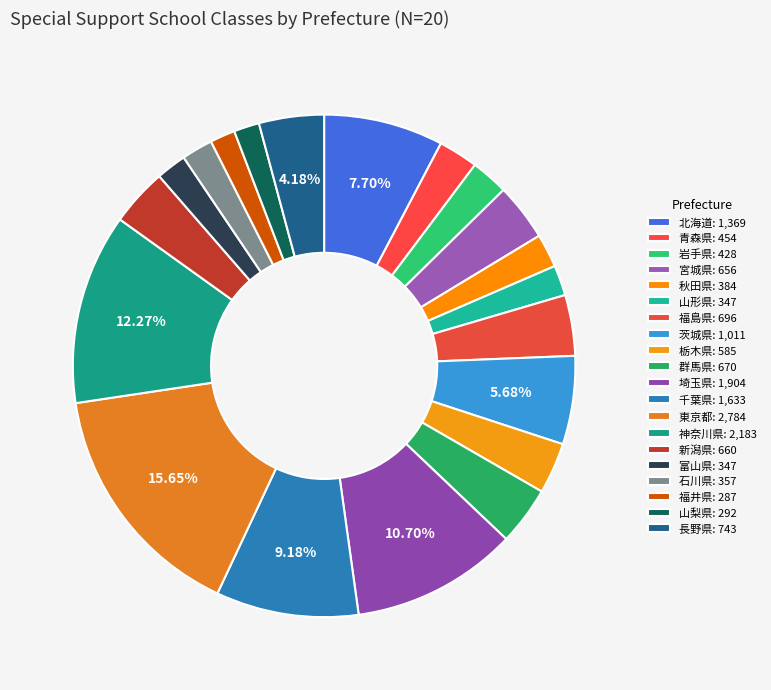

Count the number of slices in the pie.

20